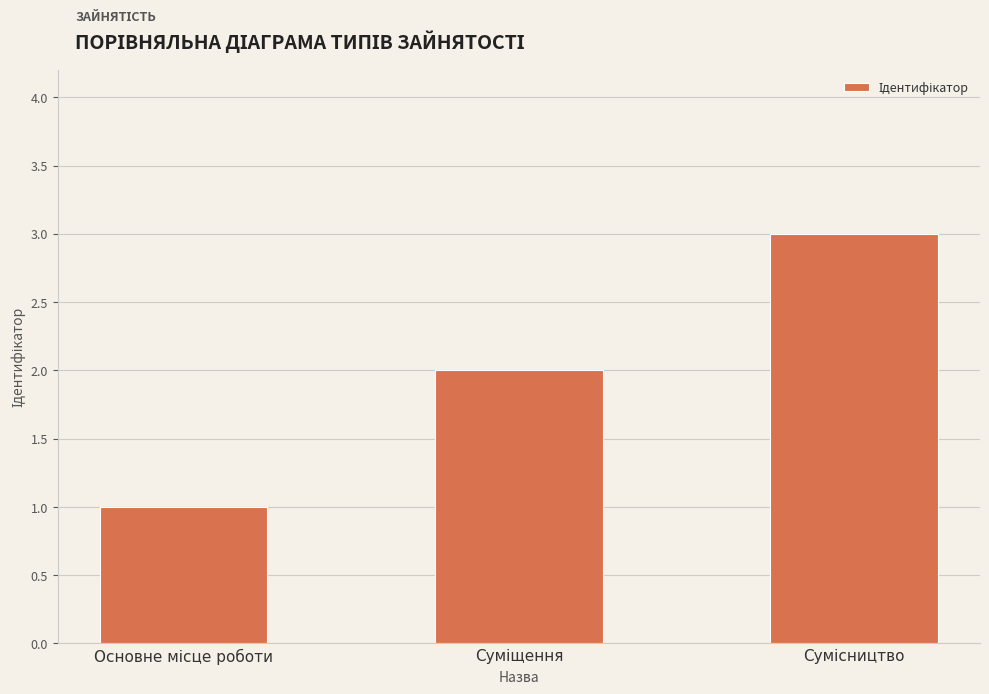

How many values are between 1 and 3?

3